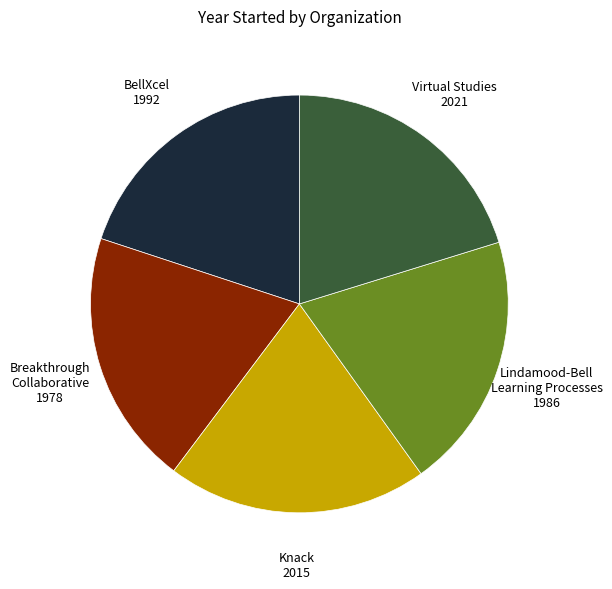

Is there a majority slice in this chart?

No